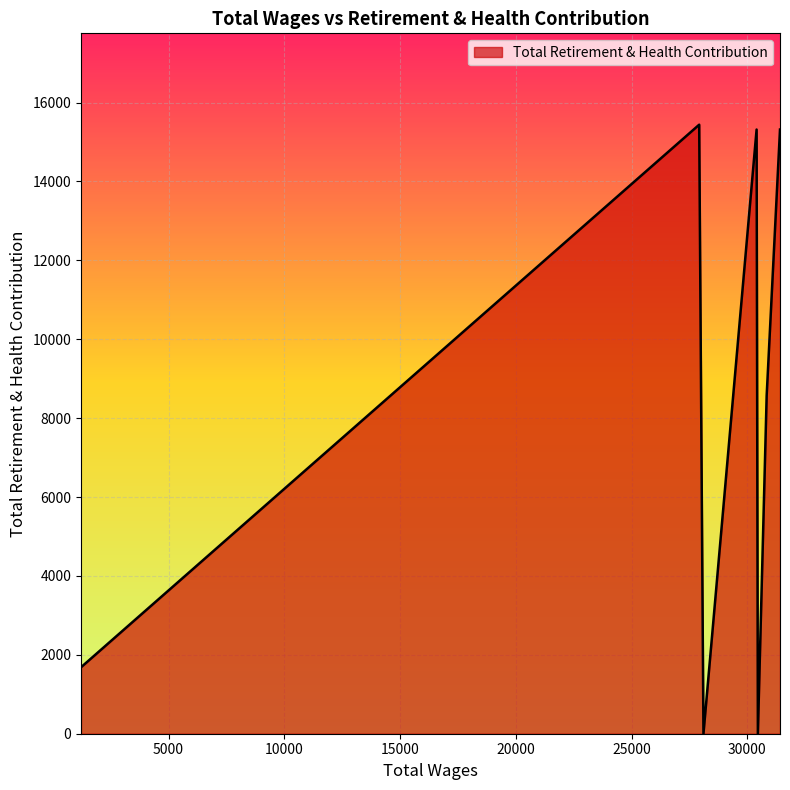

Is it true that the value at 30397.0 is 5198?

False